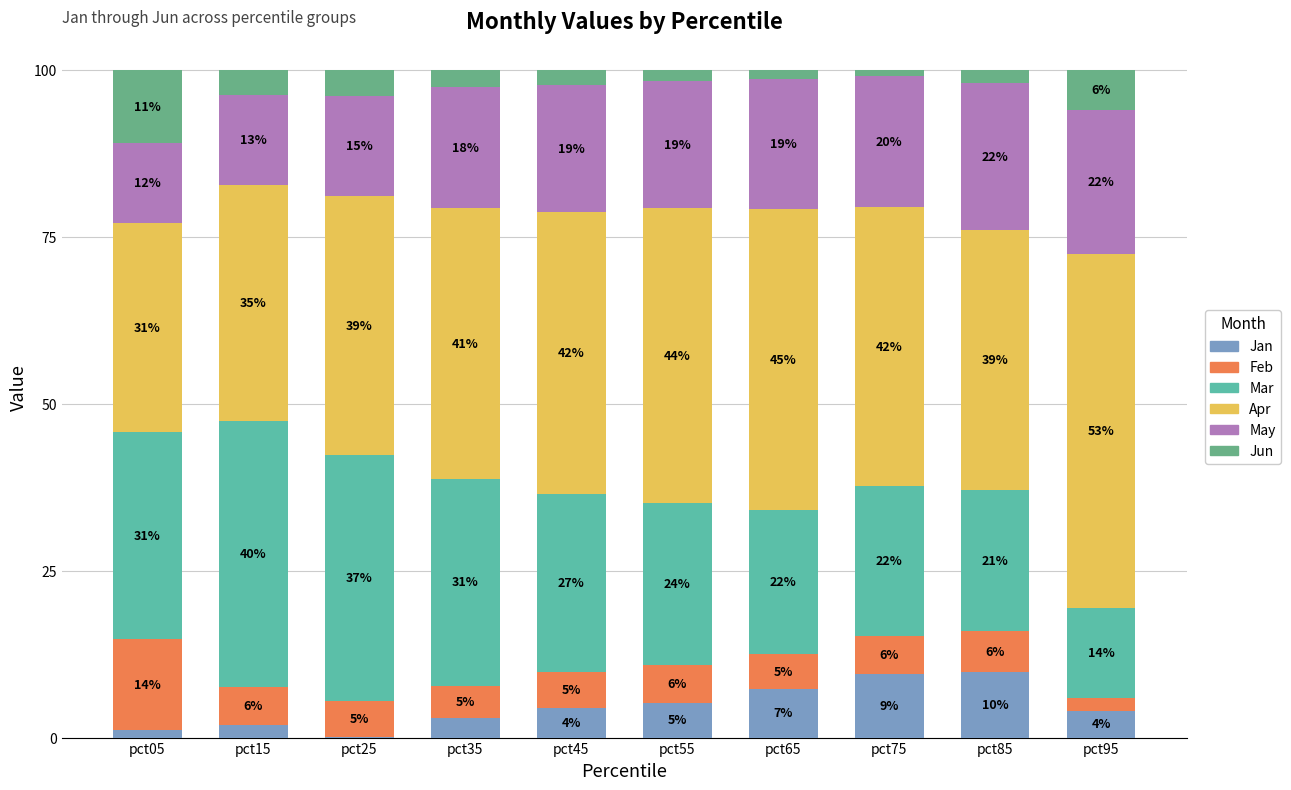

Where is Apr nearest to the value 42?

pct75